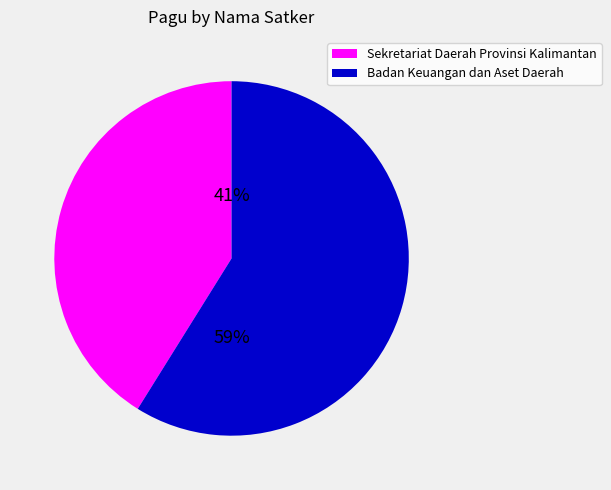

Is the sum of Badan Keuangan dan Aset Daerah and Sekretariat Daerah Provinsi Kalimantan greater than half?

Yes